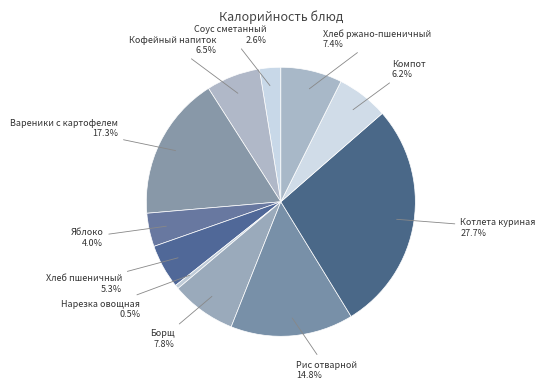

Do Котлета куриная and Яблоко together represent more than half of the pie?

No